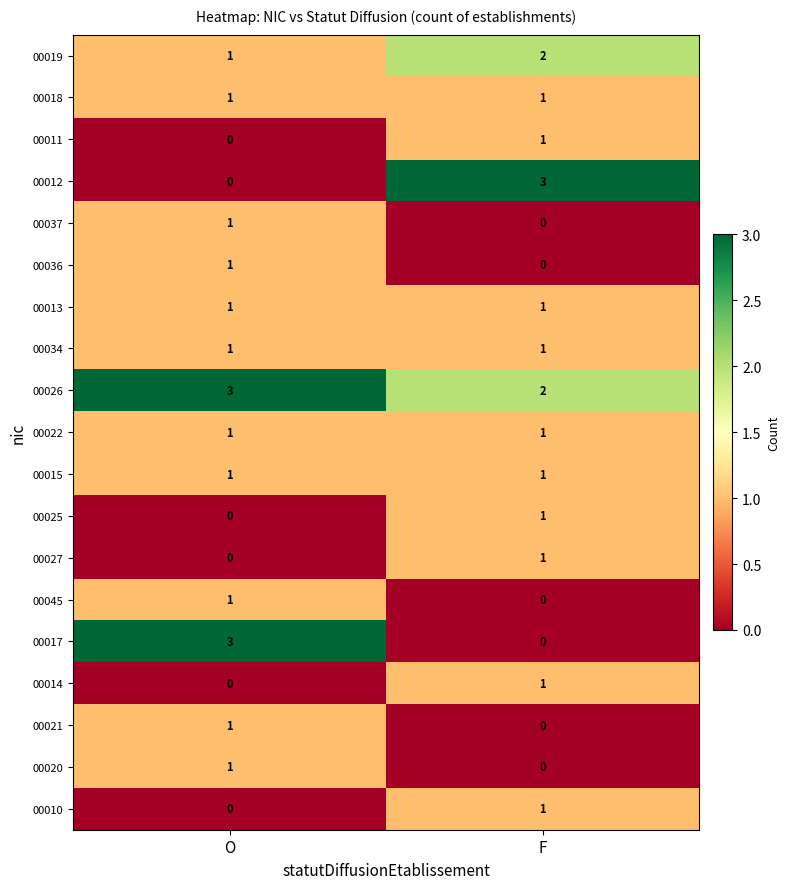

Which series has the largest total across all categories?

00026